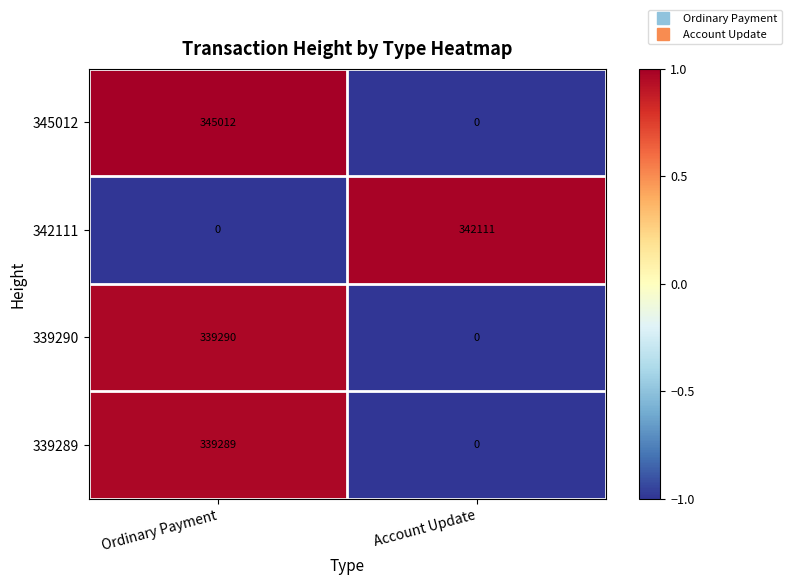

Read the 339290 value at Ordinary Payment, to the nearest 100.

339300